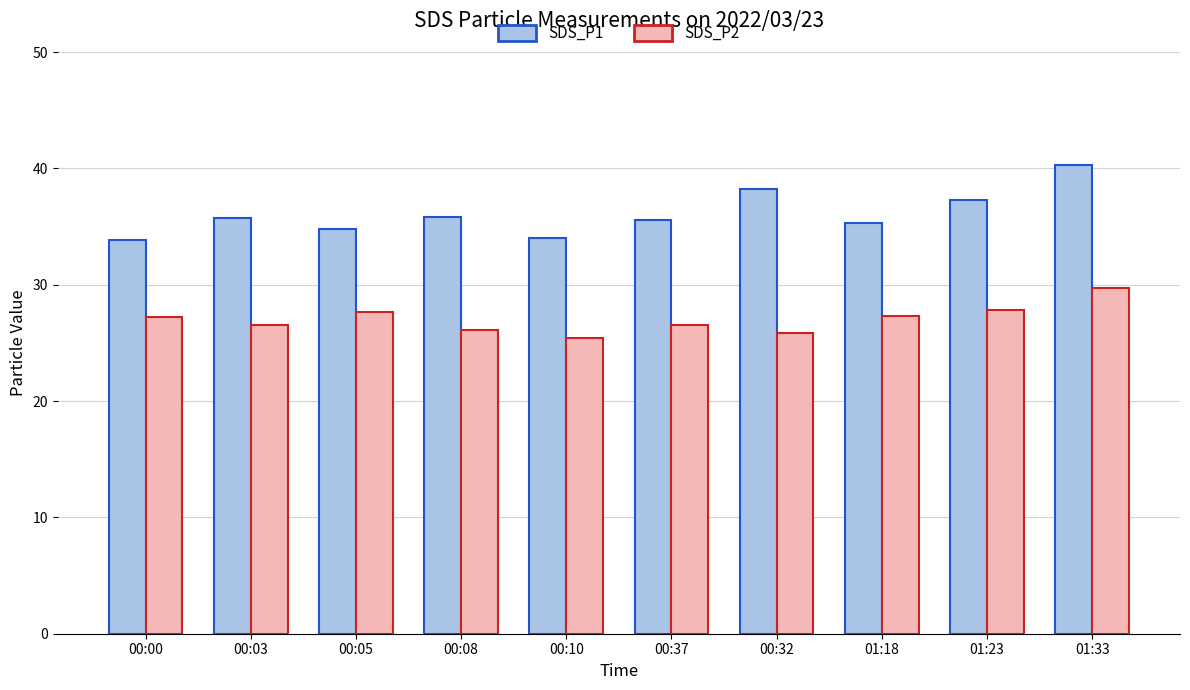

Where is SDS_P1 nearest to the value 37?

01:23